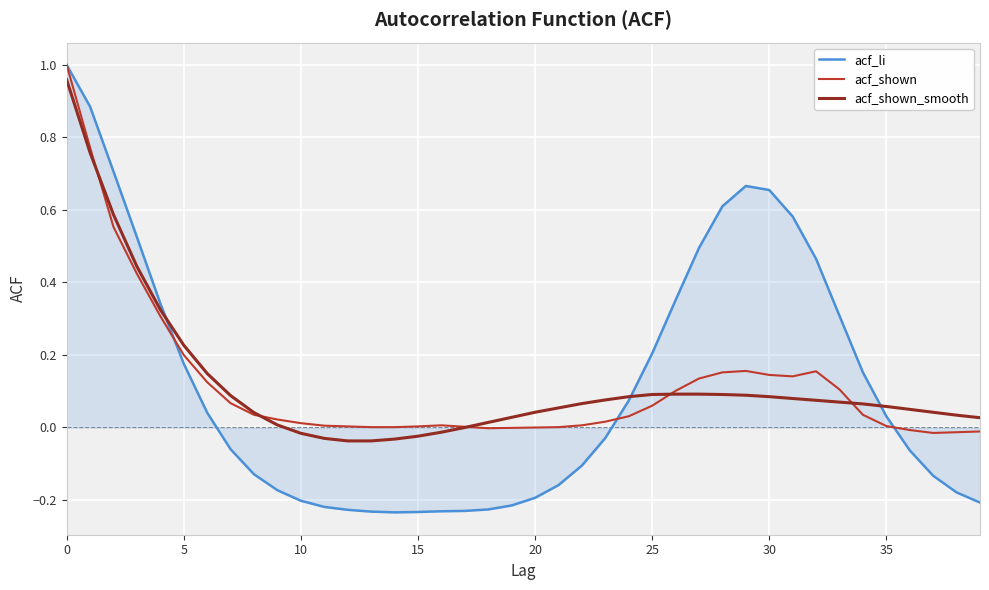

Which series has the largest range (max minus min)?

acf_li